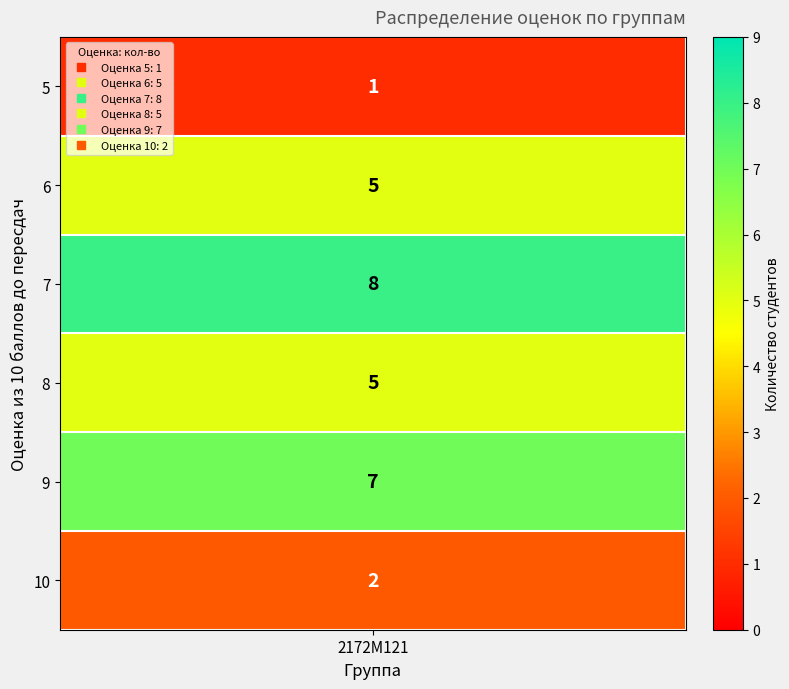

Rank the categories by value from highest to lowest.

7, 9, 6, 8, 10, 5